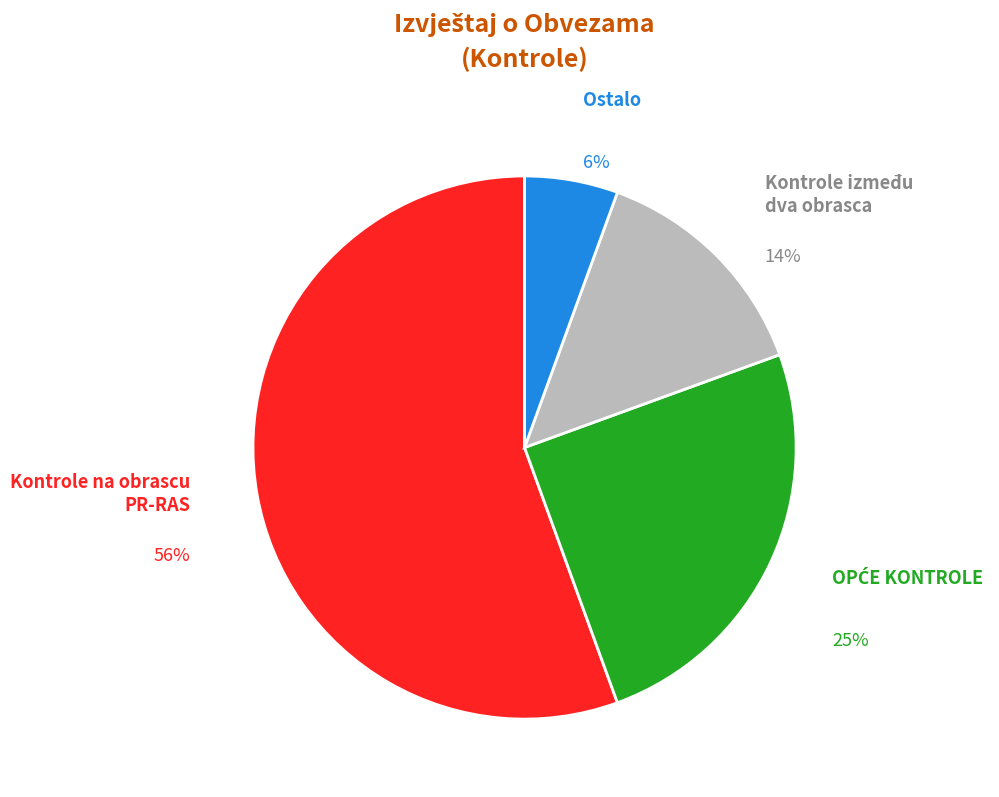

To the nearest percent, what percentage of the pie is Kontrole između dva obrasca?

14%